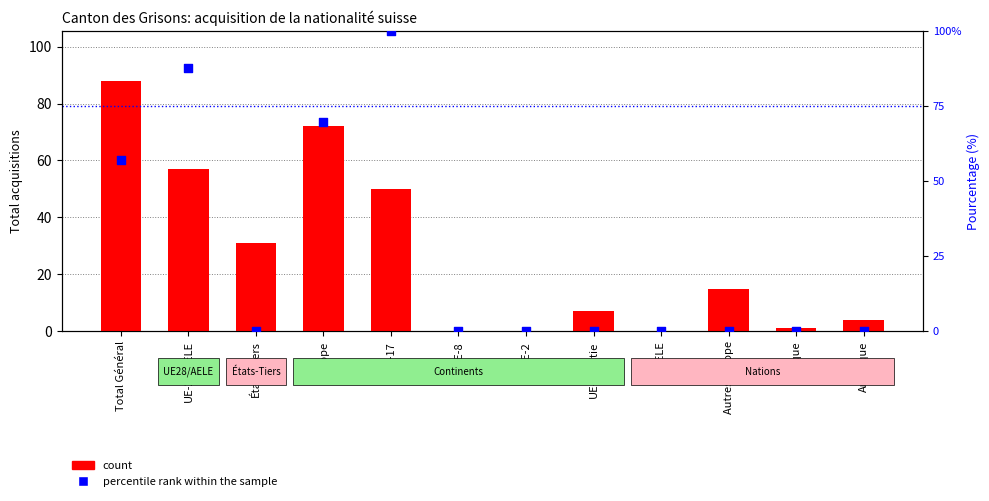

Which series reaches the minimum Y coordinate?

count